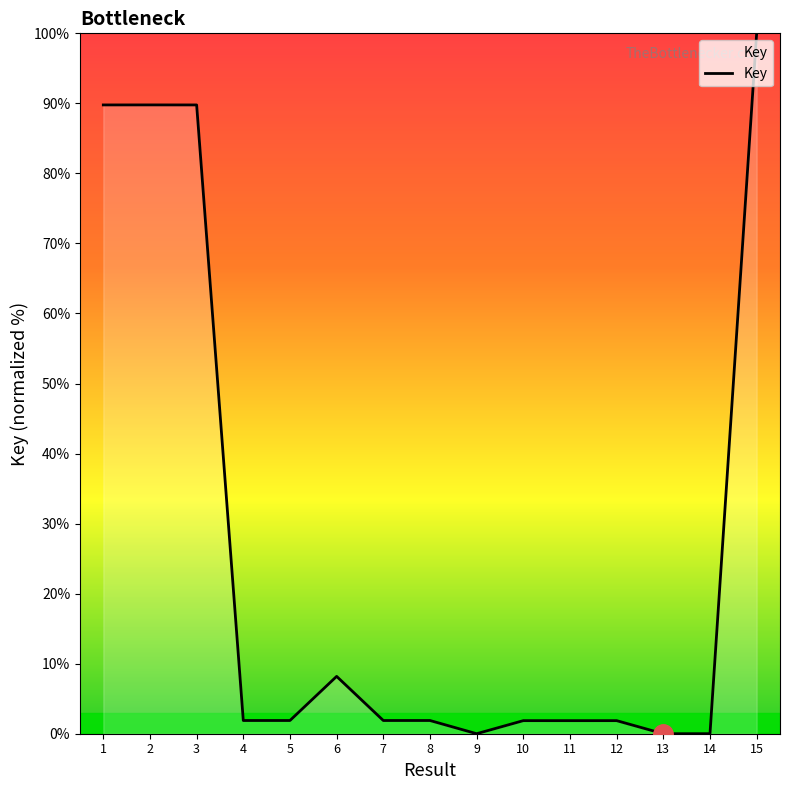

What is the maximum value shown in the chart?

100.0